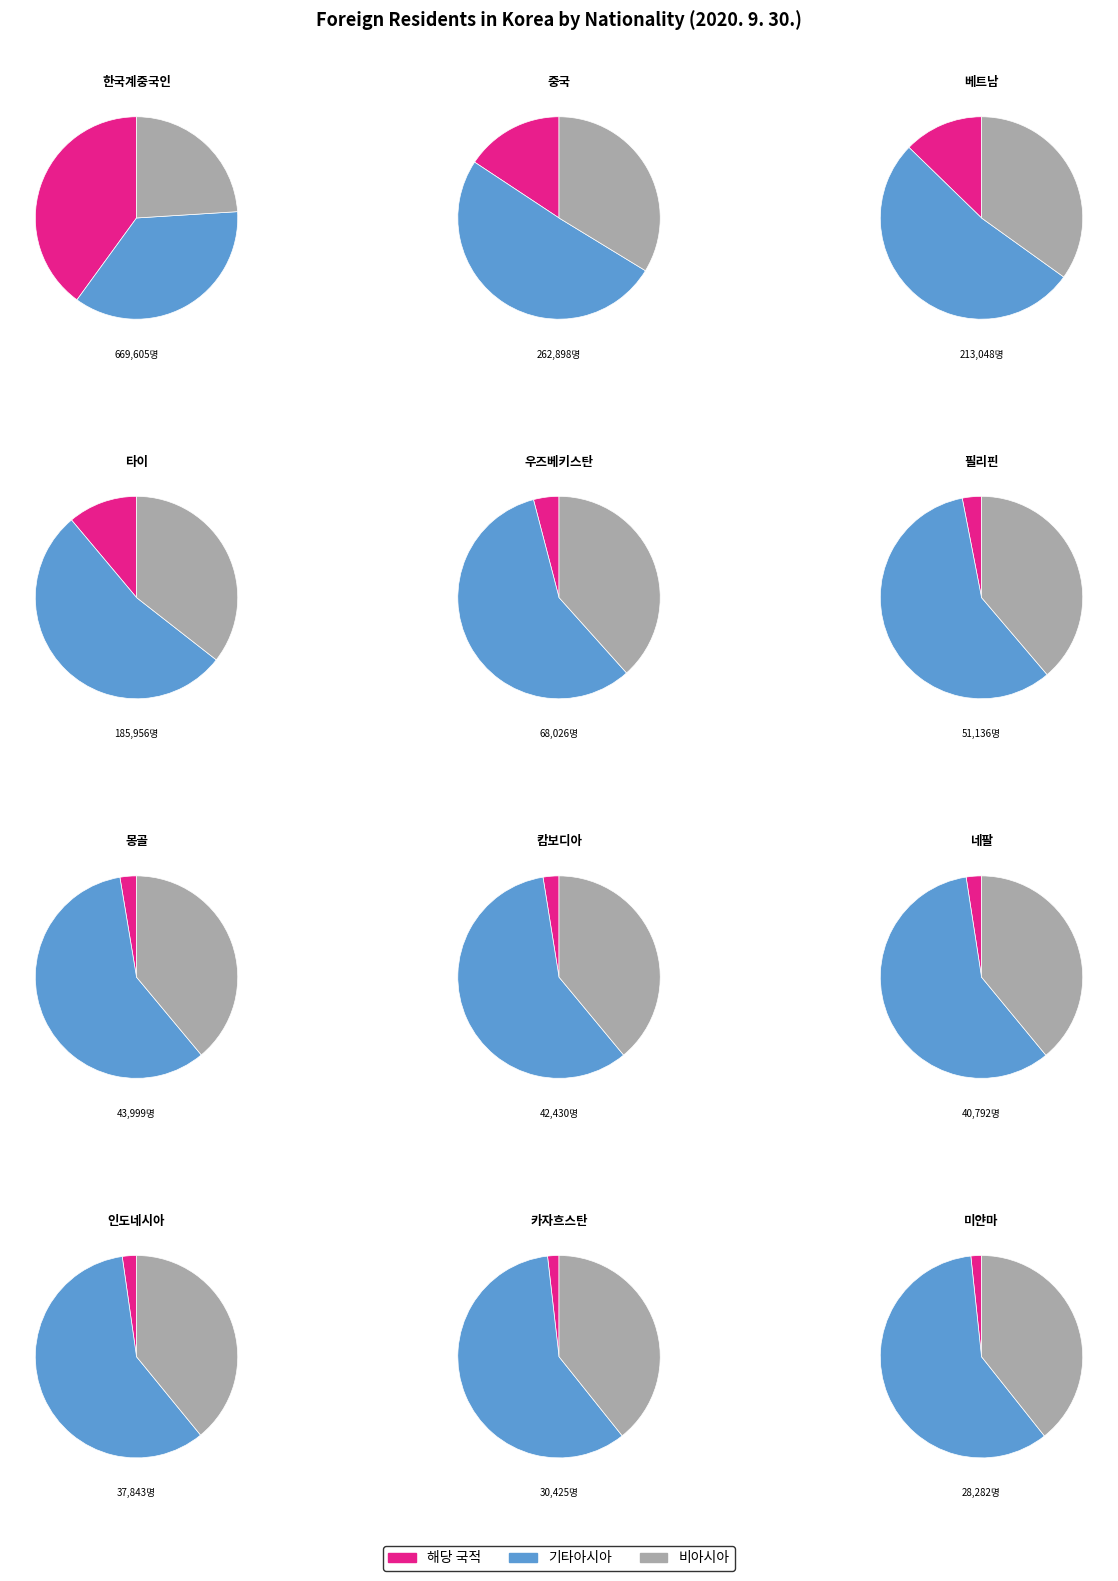

What is the largest slice in the pie chart?

한국계중국인